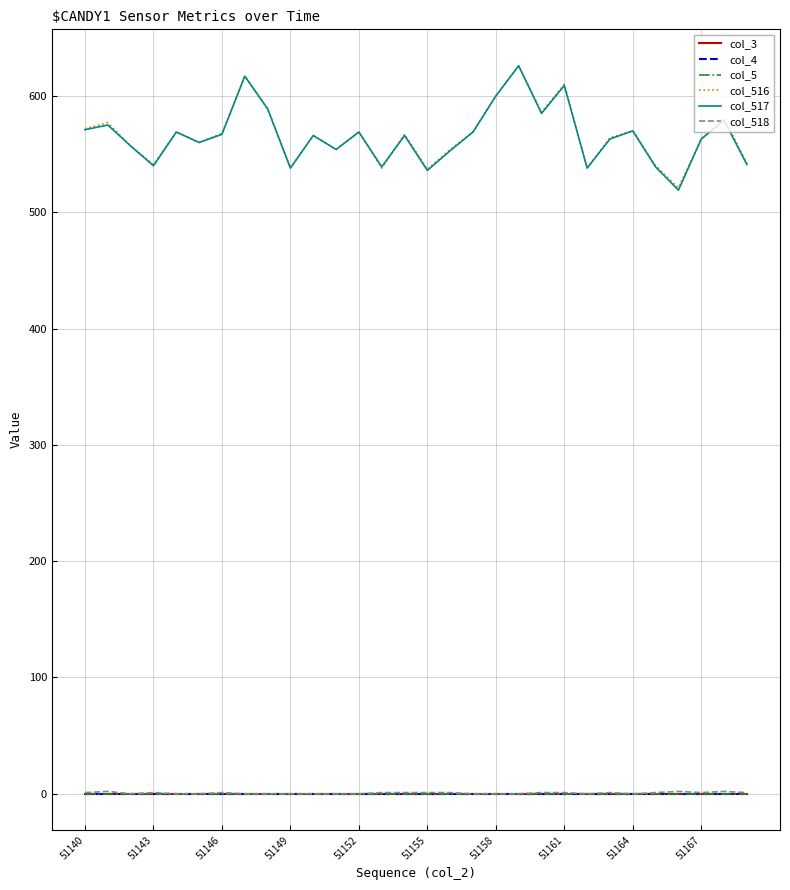

How many lines are shown in the chart?

6